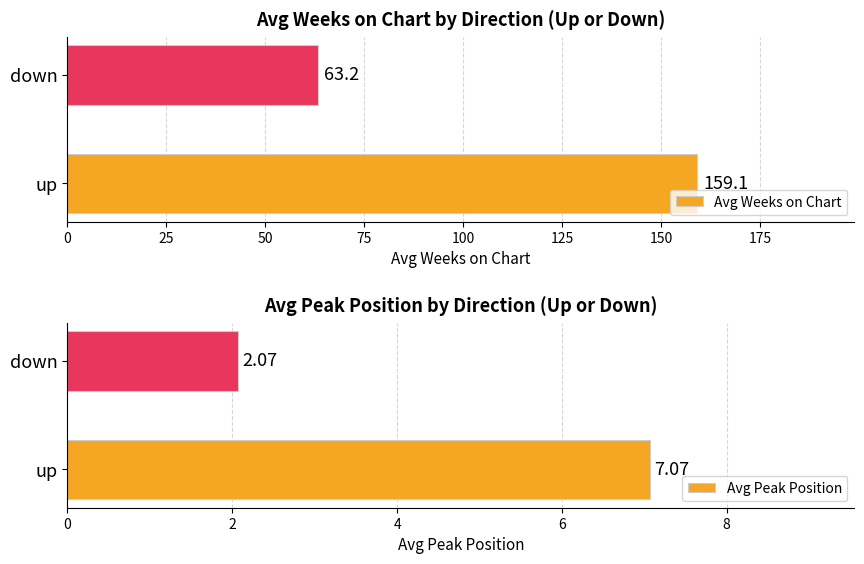

What is the sum of all Avg Peak Position values?

9.1